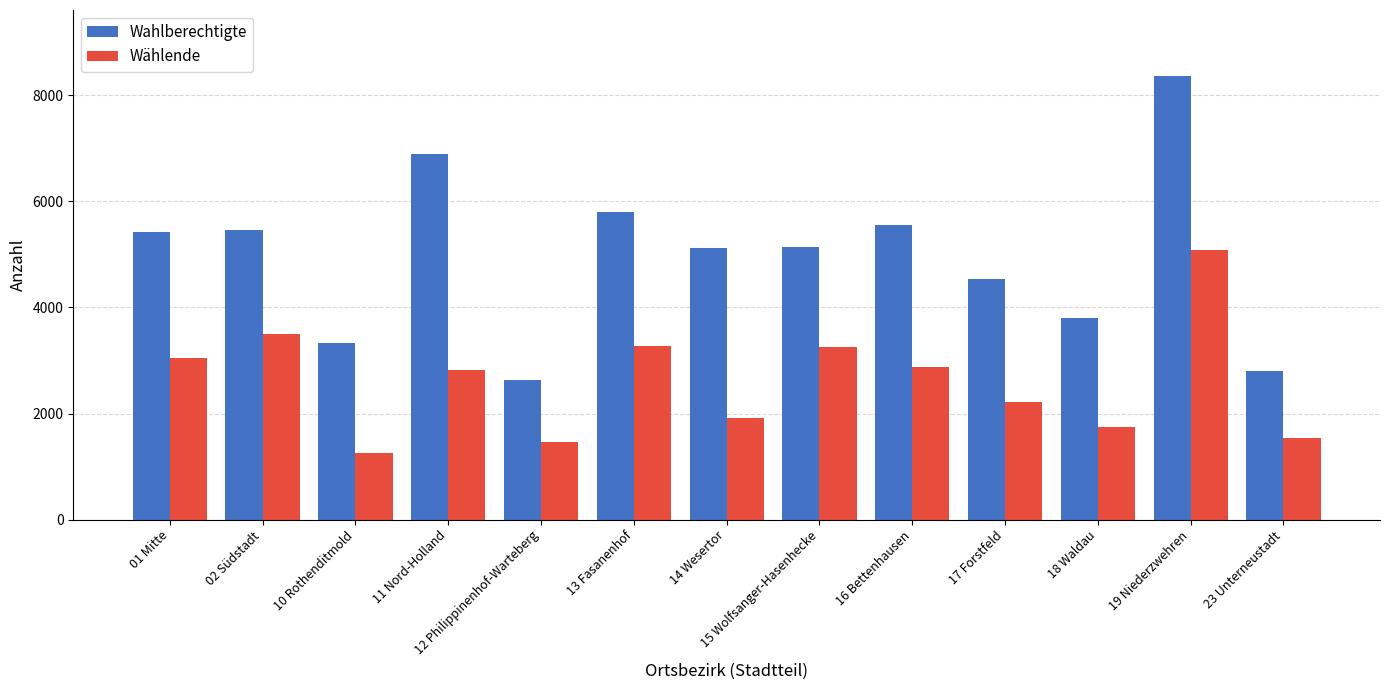

Which series has the widest spread of values?

Wahlberechtigte